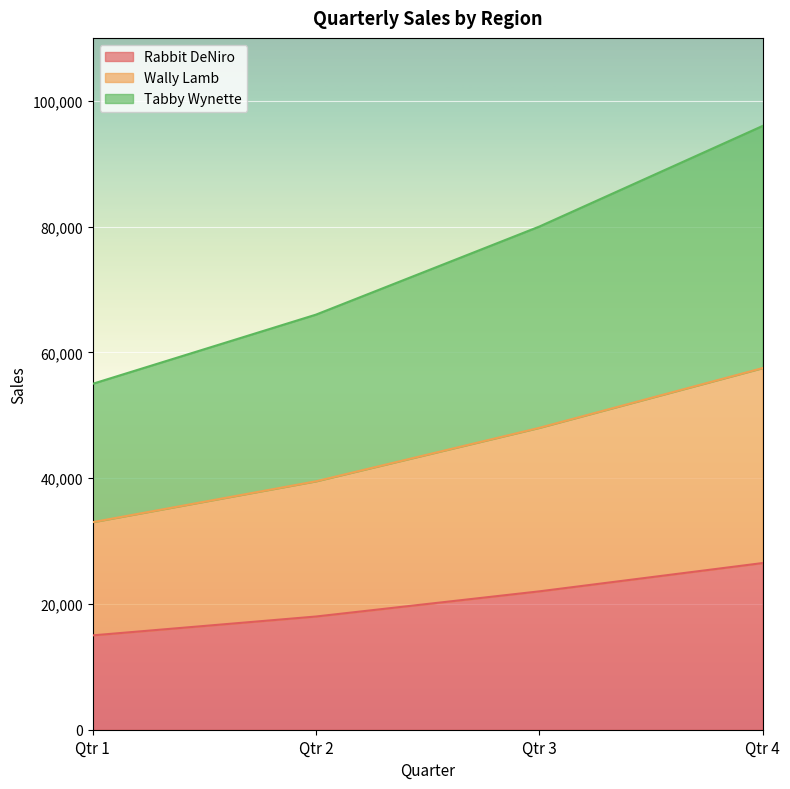

What are all the series names shown in the legend?

Rabbit DeNiro, Wally Lamb, Tabby Wynette